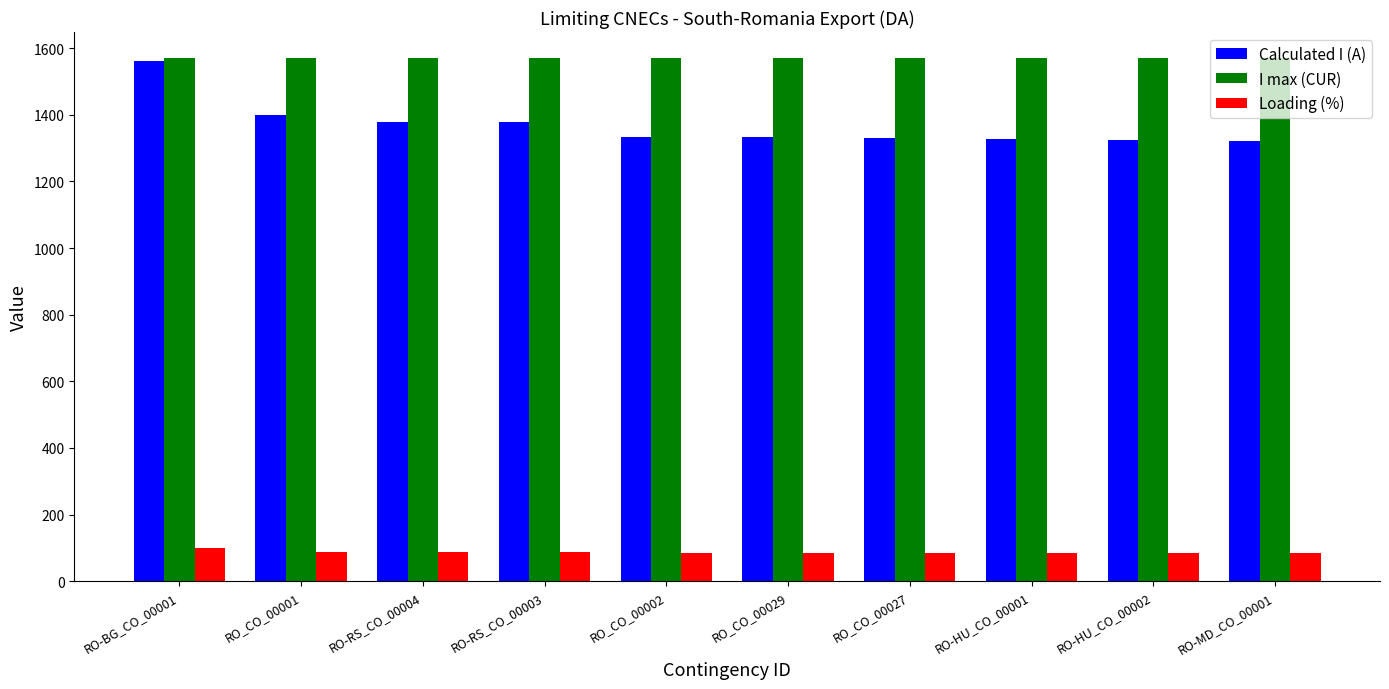

Is it true that Calculated I (A) equals 1333 at RO_CO_00002?

True